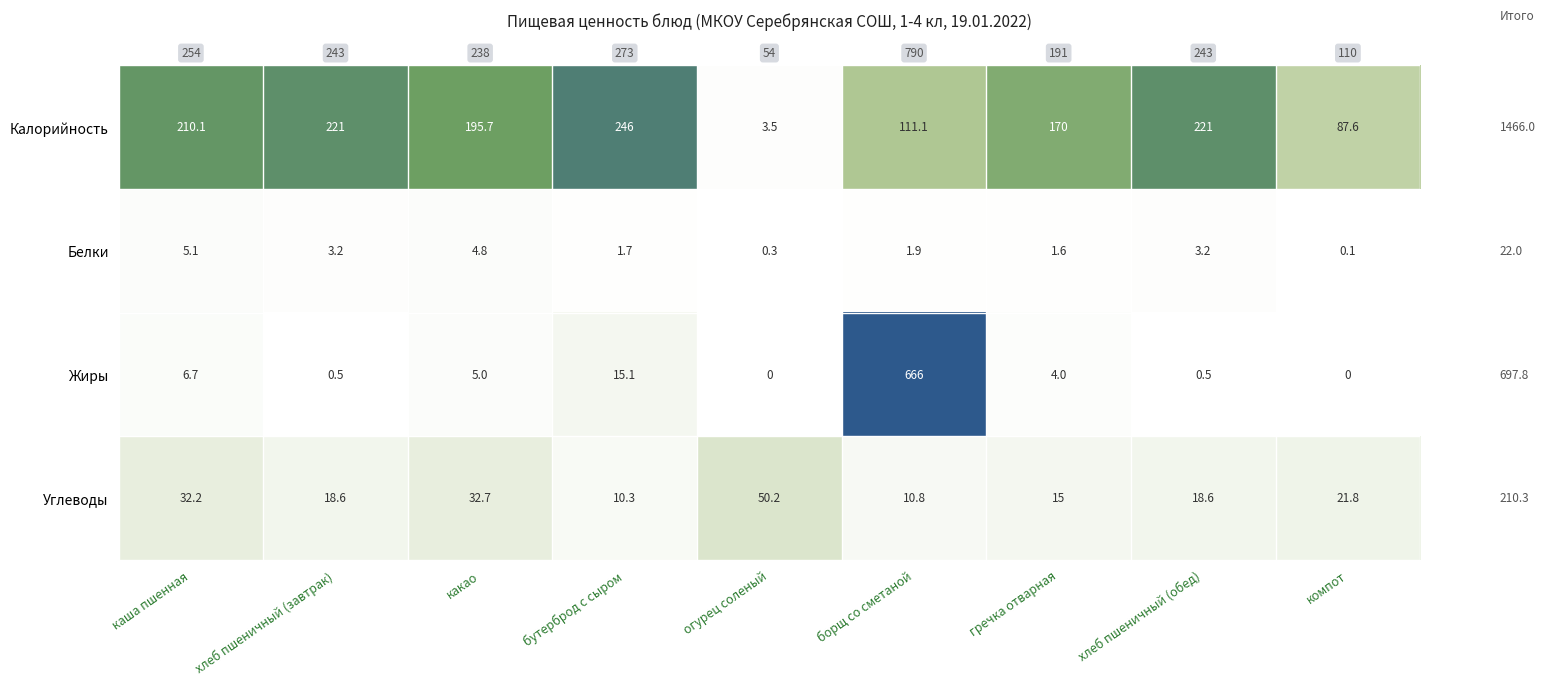

At how many categories does at least one series exceed 229?

2